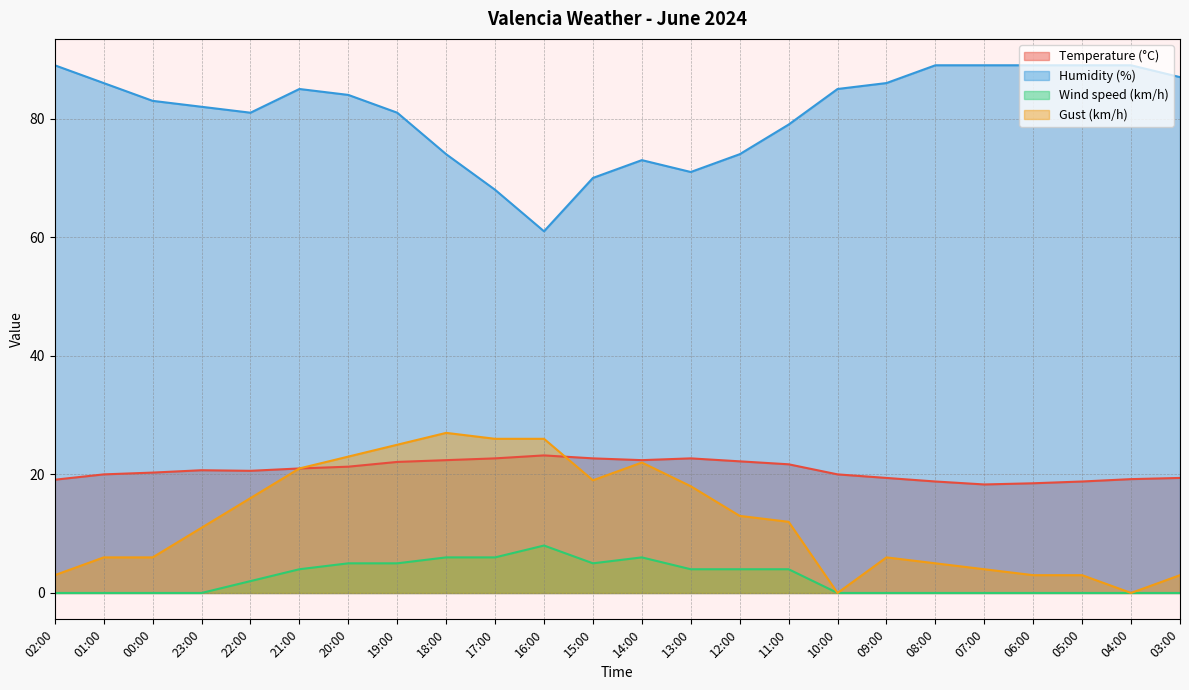

At how many categories does at least one series exceed 46?

24